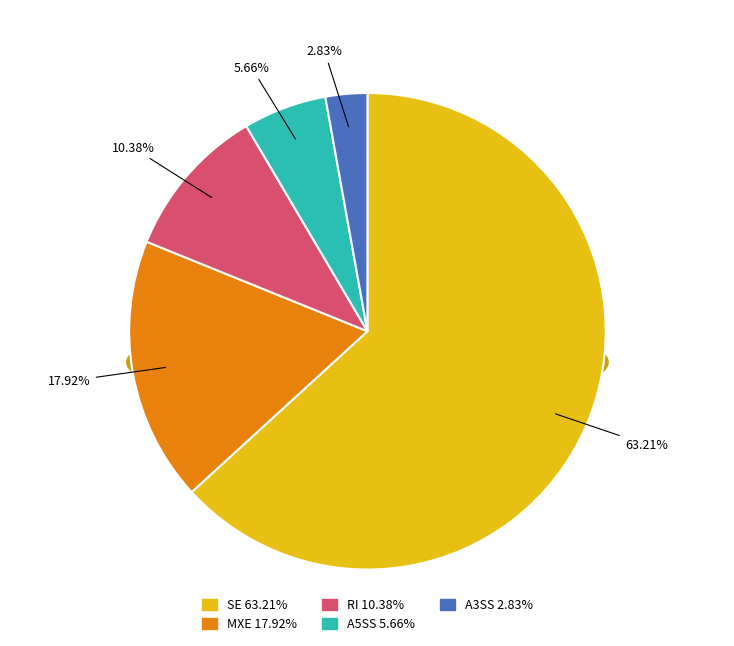

To the nearest percent, what percentage of the pie is SE?

63%